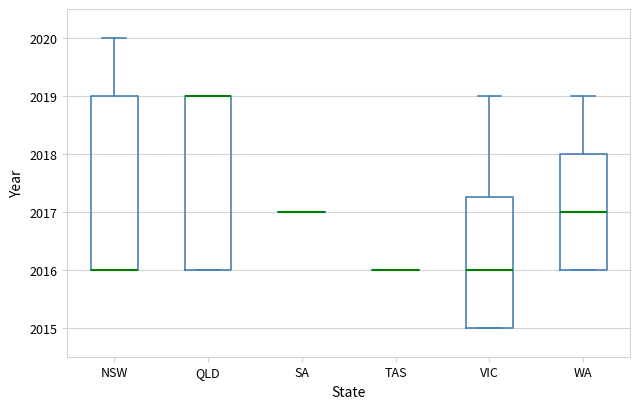

Reading left to right, read every box against the y-axis: the position of its median line, the range the box covers, and the ends of its whiskers. The values are not printed on the chart, so give them approximately, as read against the axis.

NSW: median 2016.0 (drawn on the box's lower edge), box 2016.0 to 2019.0, whiskers 2016.0 to 2020.0
QLD: median 2019.0 (drawn on the box's upper edge), box 2016.0 to 2019.0, whiskers 2016.0 to 2019.0
SA: box collapsed to a line at 2017.0, whiskers 2017.0 to 2017.0
TAS: box collapsed to a line at 2016.0, whiskers 2016.0 to 2016.0
VIC: median 2016.0, box 2015.0 to 2017.3, whiskers 2015.0 to 2019.0
WA: median 2017.0, box 2016.0 to 2018.0, whiskers 2016.0 to 2019.0